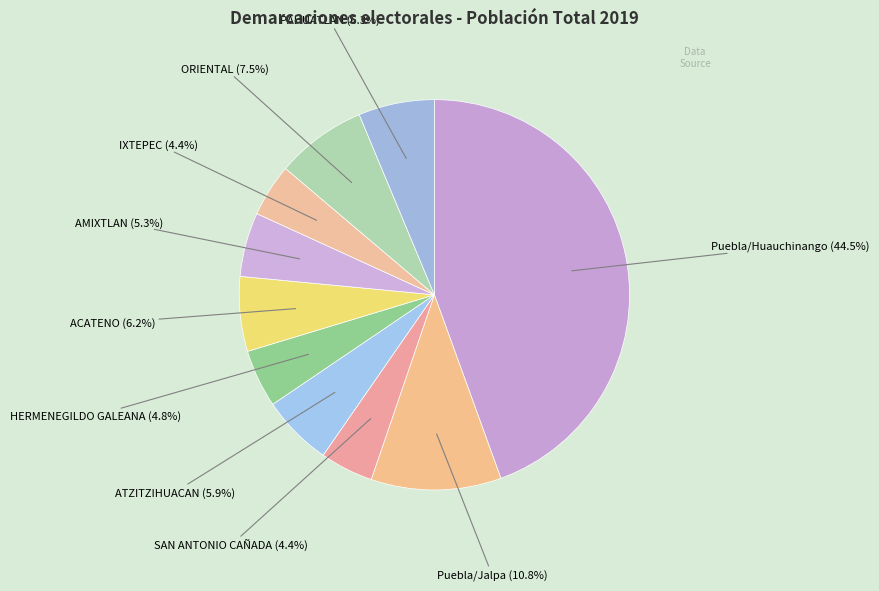

How many segments does this pie chart have?

10